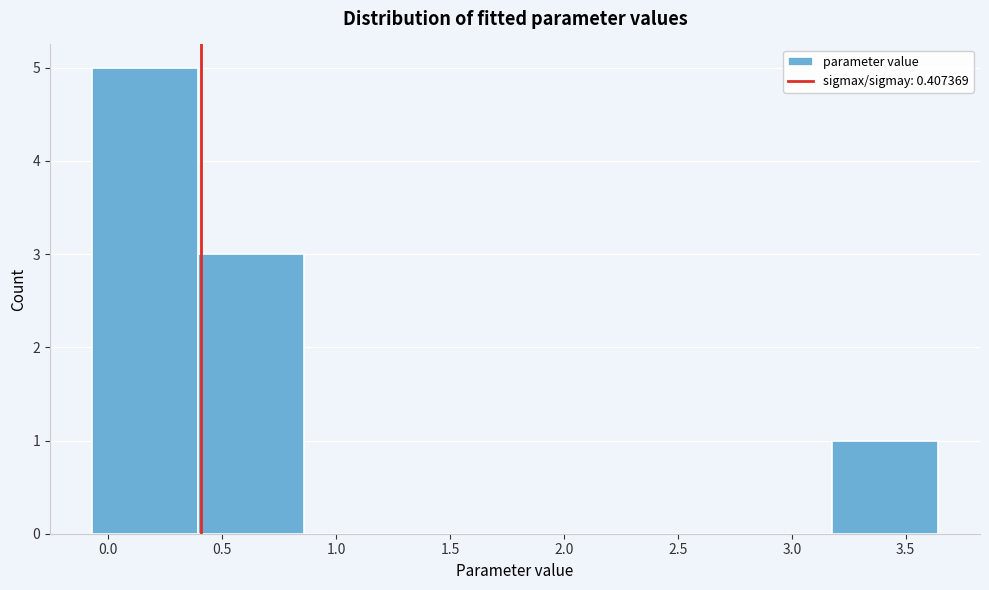

Which range on the x-axis has the tallest bar?

-0.05 to 0.40